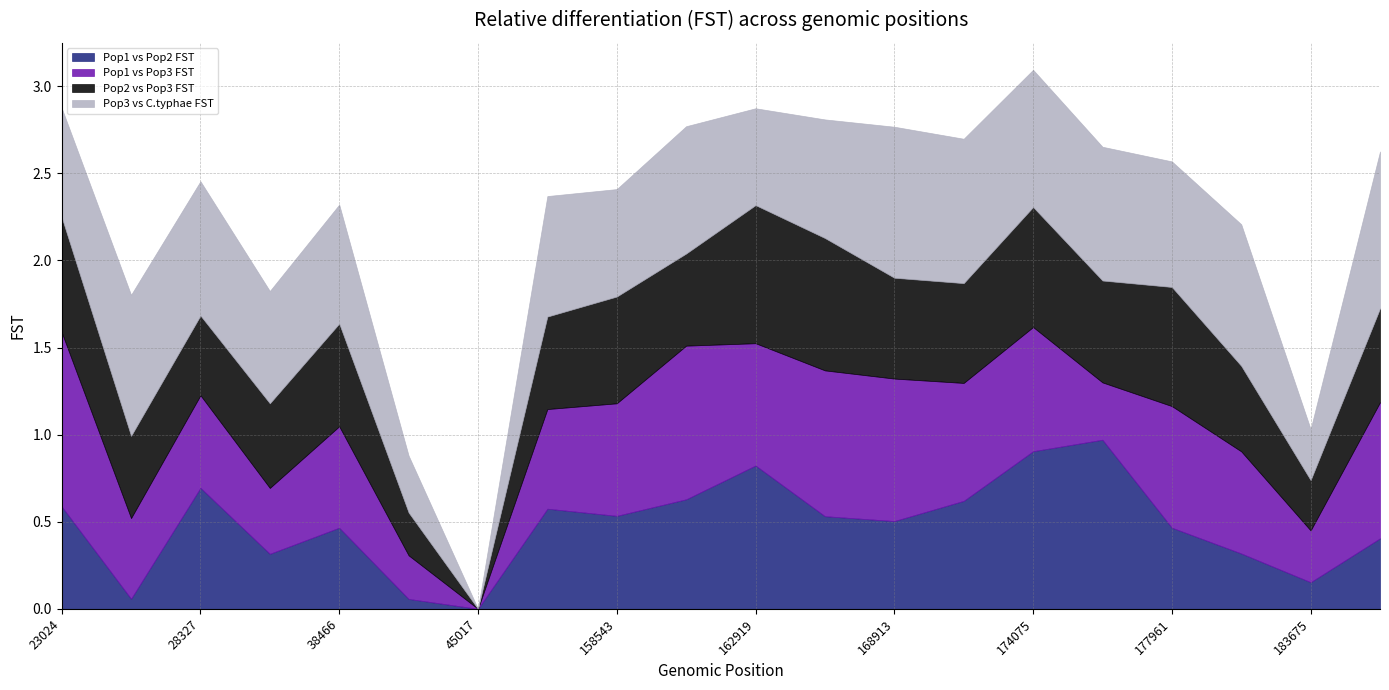

The value of Pop2 vs Pop3 FST at 168913 is 0.6. True or false?

True